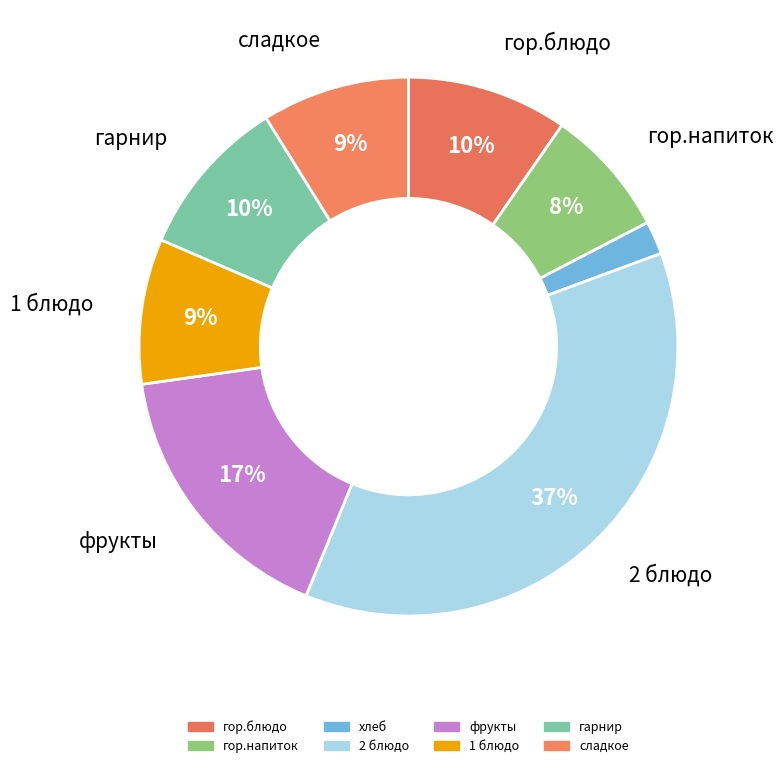

How many slices are in this pie chart?

8